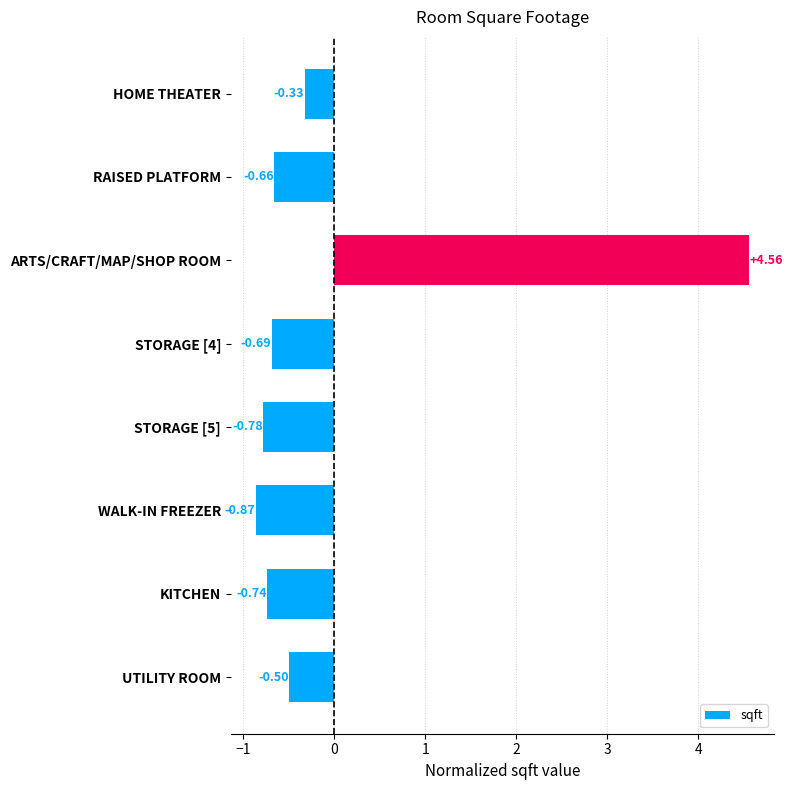

Where is the data nearest to the value 1?

HOME THEATER